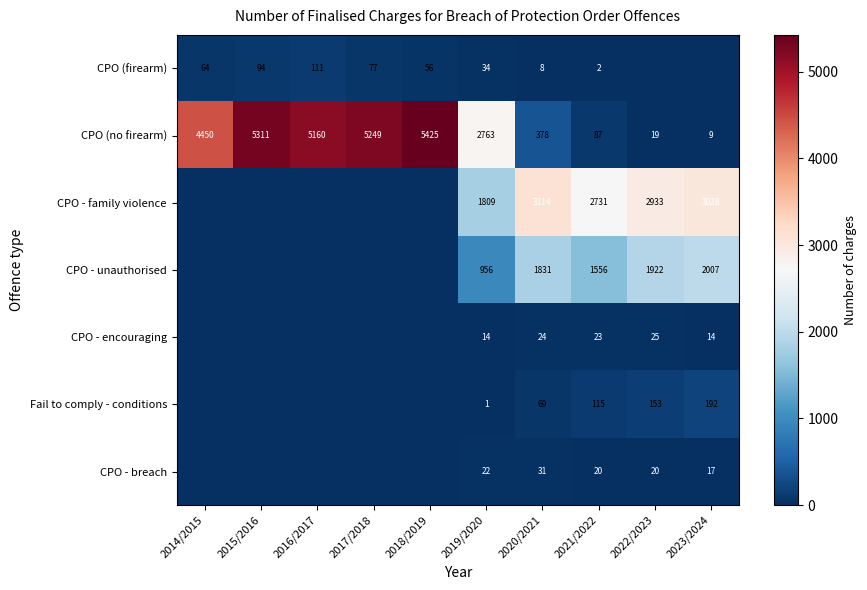

What is the sum of all CPO (no firearm) values?

28851